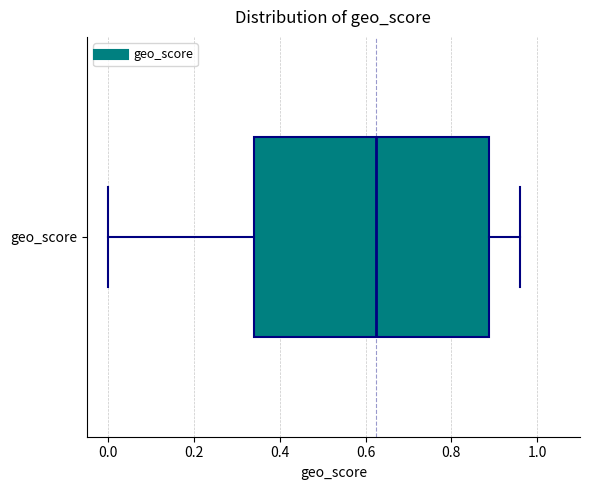

Read this box plot against the x-axis: the position of the median line, the range covered by the box, and the ends of both whiskers. The values are not printed on the chart, so give them approximately, as read against the axis.

median 0.62, box 0.34 to 0.88, whiskers 0.00 to 0.96